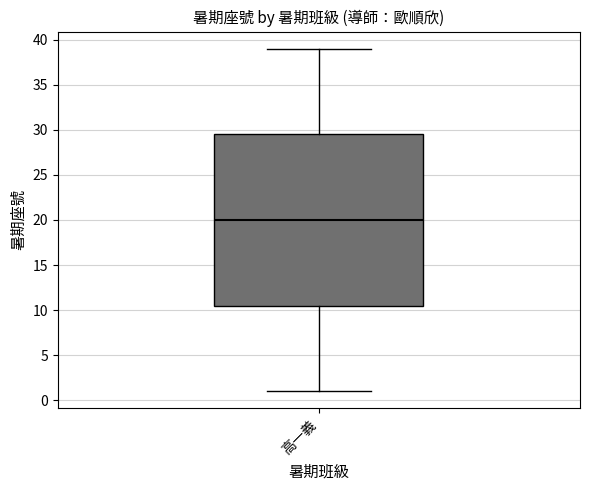

Where is the upper edge of the box for 高一義 on the y-axis? The values are not printed on the chart, so give them approximately, as read against the axis.

29.5